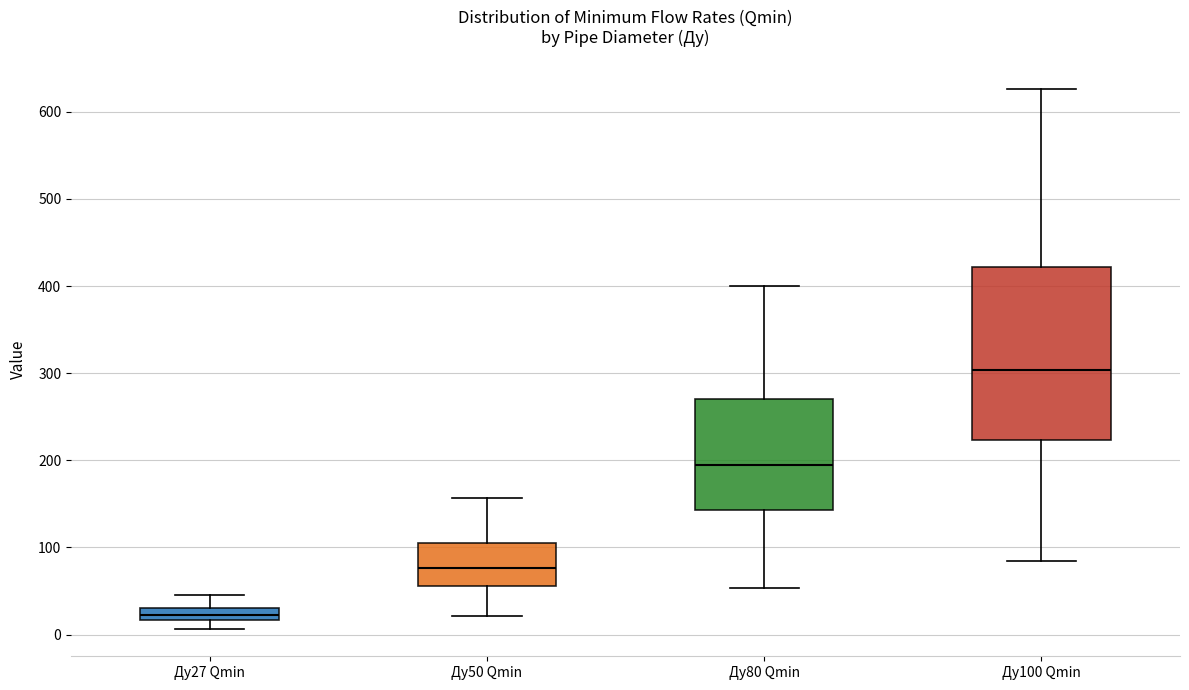

Where is the lower edge of the box for Ду100 Qmin on the y-axis? The values are not printed on the chart, so give them approximately, as read against the axis.

220